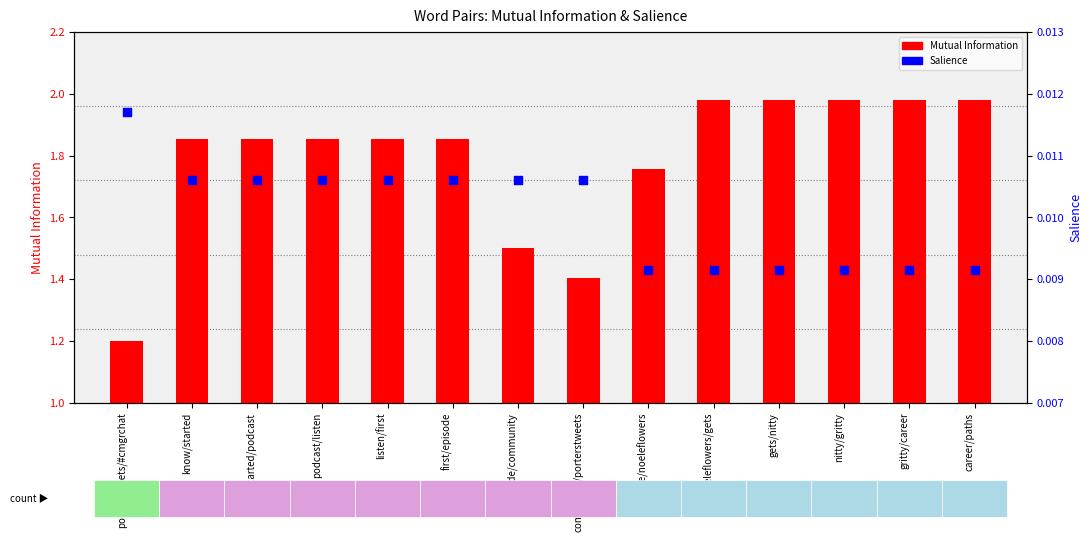

Which series contains the highest Y value?

Mutual Information